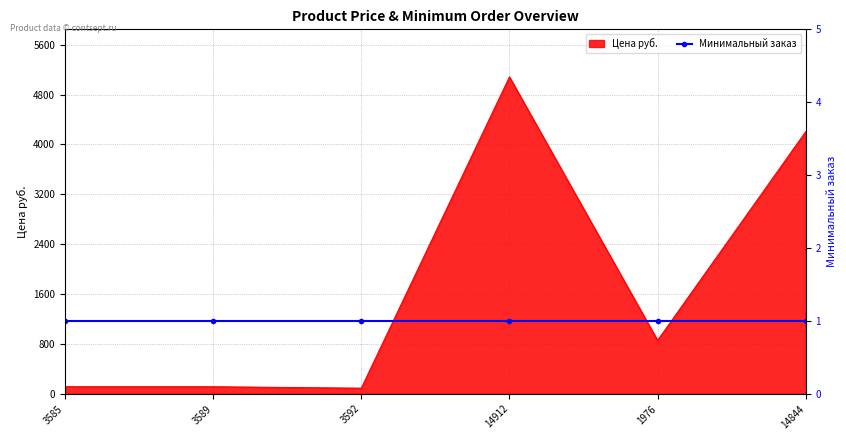

List the labels in order of value, largest first.

14912, 14844, 1976, 3585, 3589, 3592